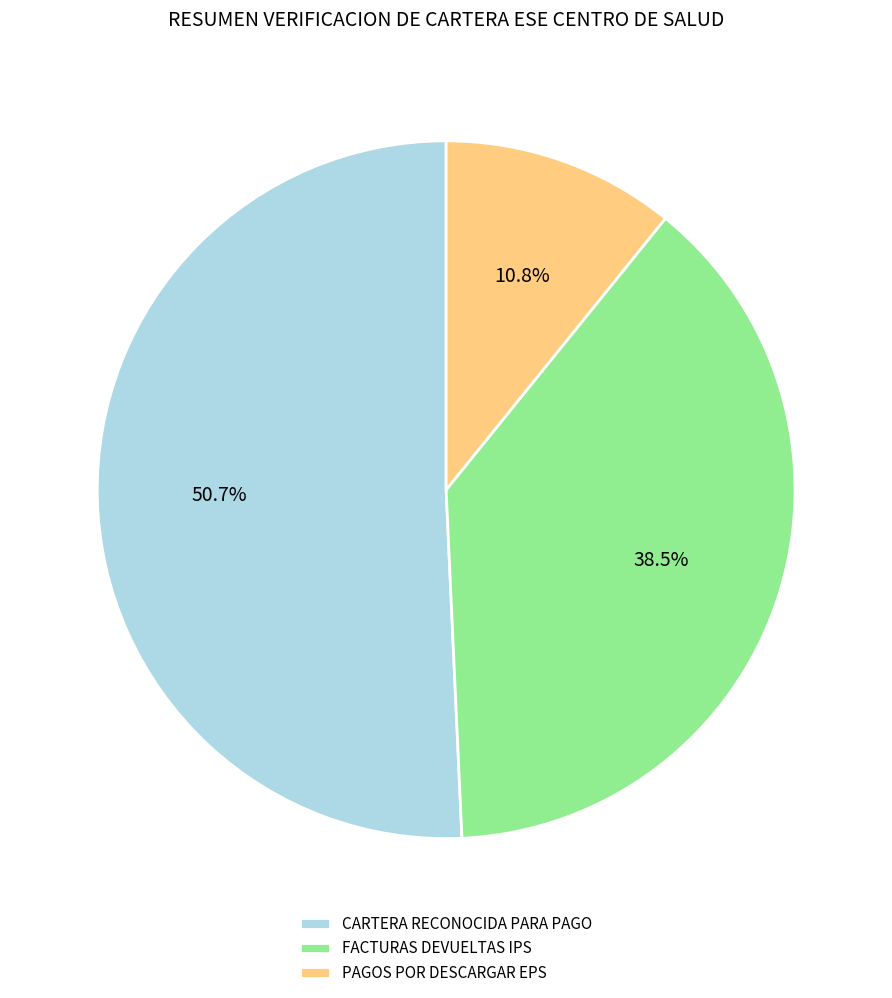

How many segments does this pie chart have?

3